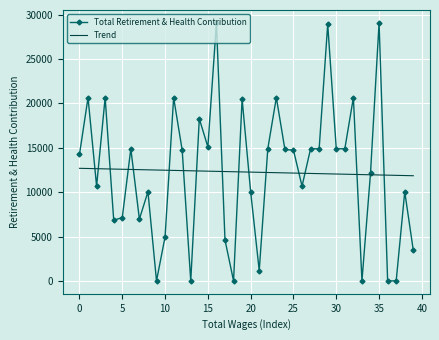

List the series in order of their peak value, lowest first.

Trend, Total Retirement & Health Contribution